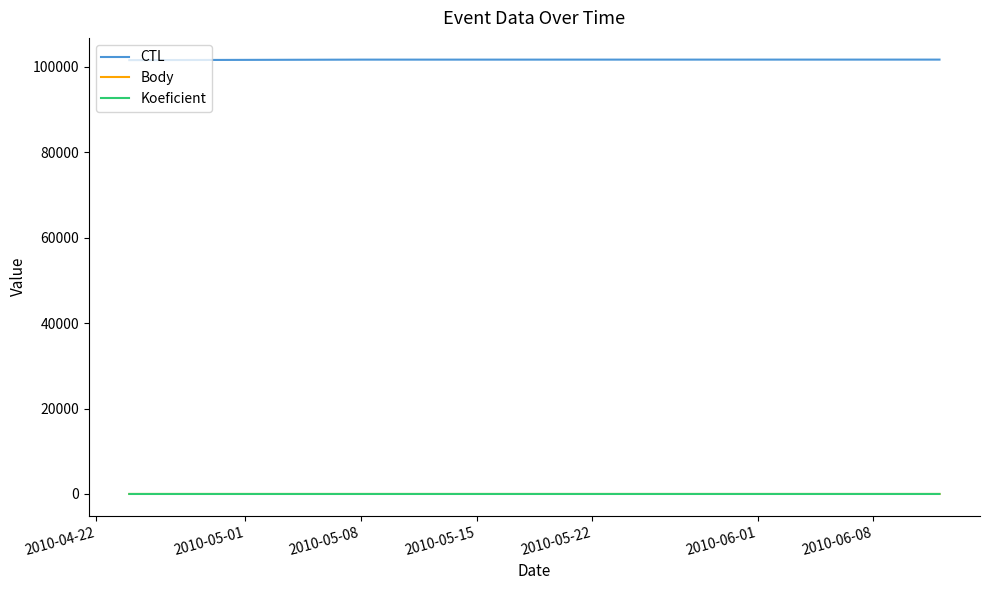

What is the difference between the maximum and minimum values in the Body series?

1.5